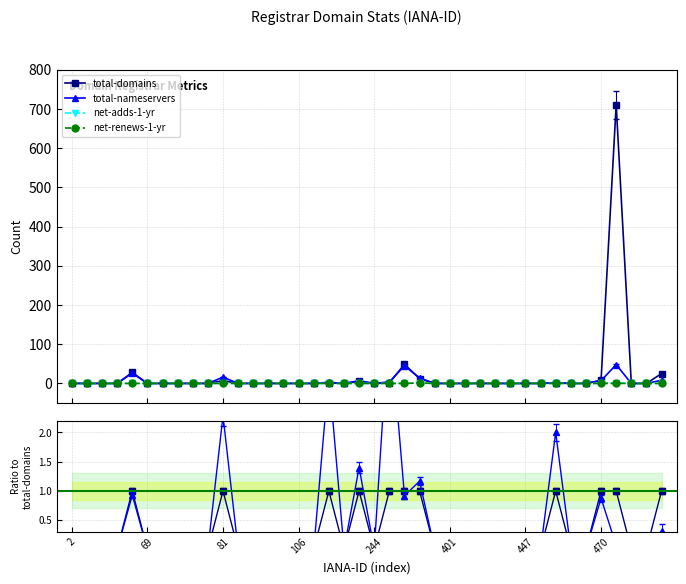

True or false: total-domains has a value of 0.0 at 18.

True